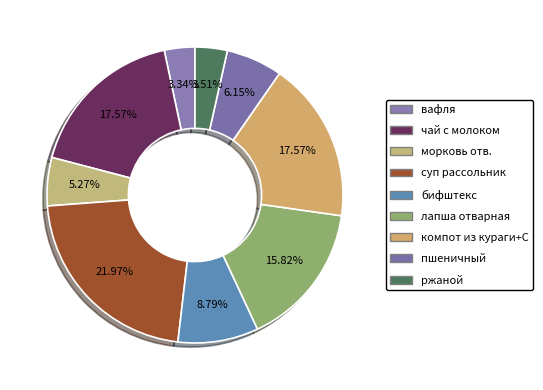

How many slices are in this pie chart?

9